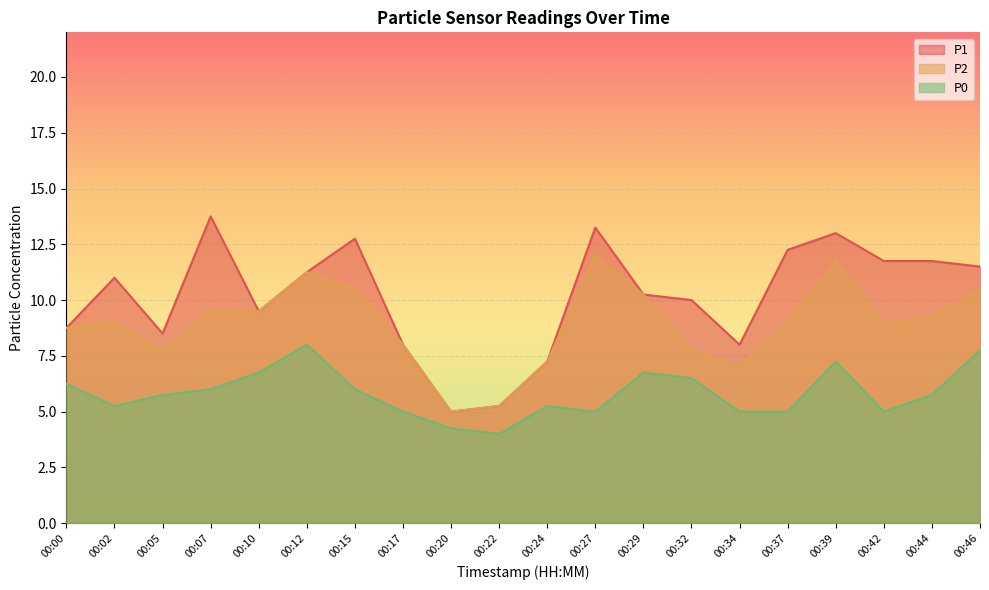

What are all the series names shown in the legend?

P1, P2, P0